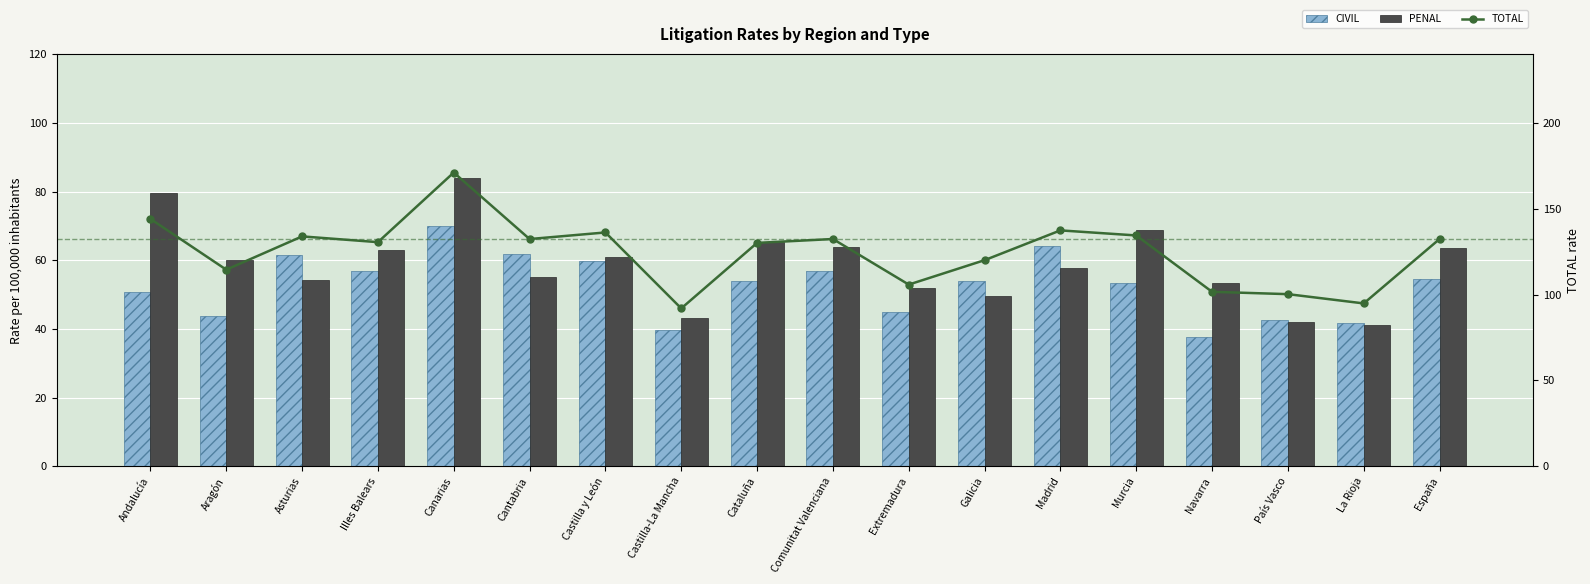

What is the difference between the CIVIL values at Illes Balears and Castilla y León?

3.0